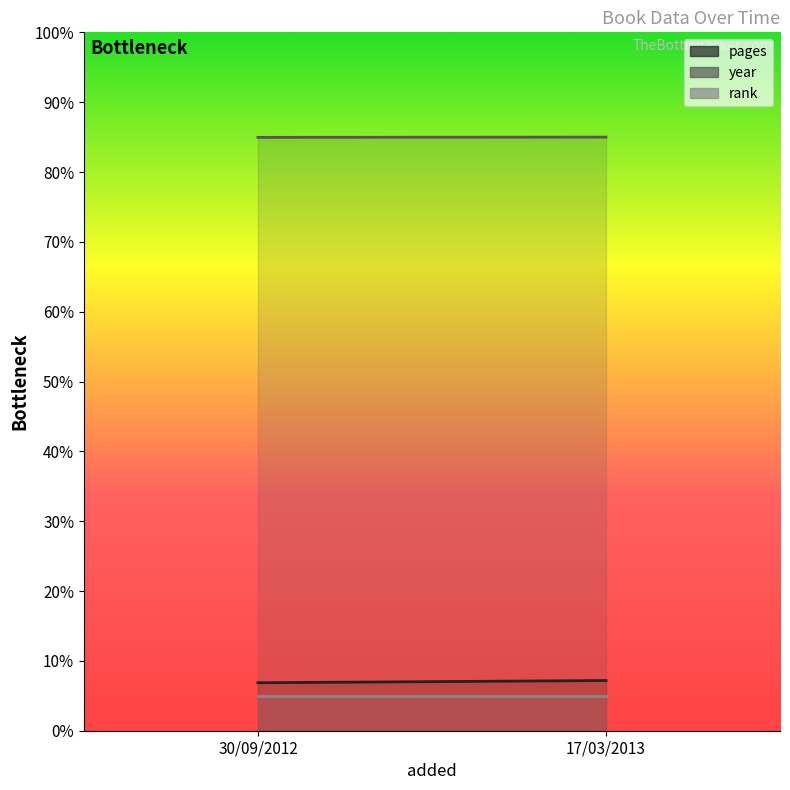

What is the average value of the rank series?

5.0